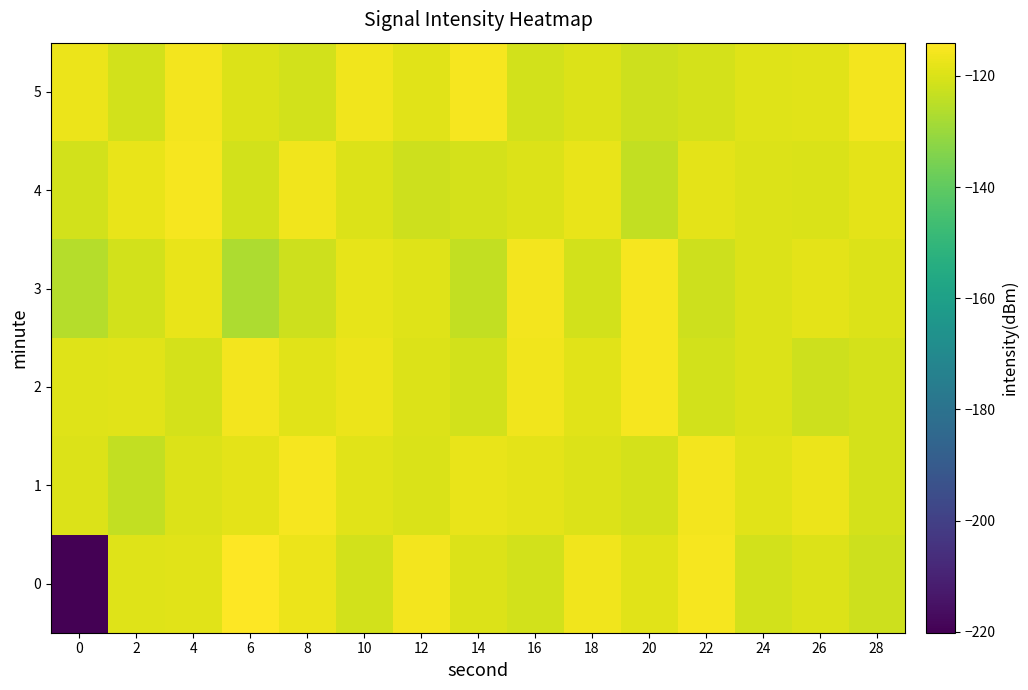

What is the maximum value shown in the chart?

-114.0